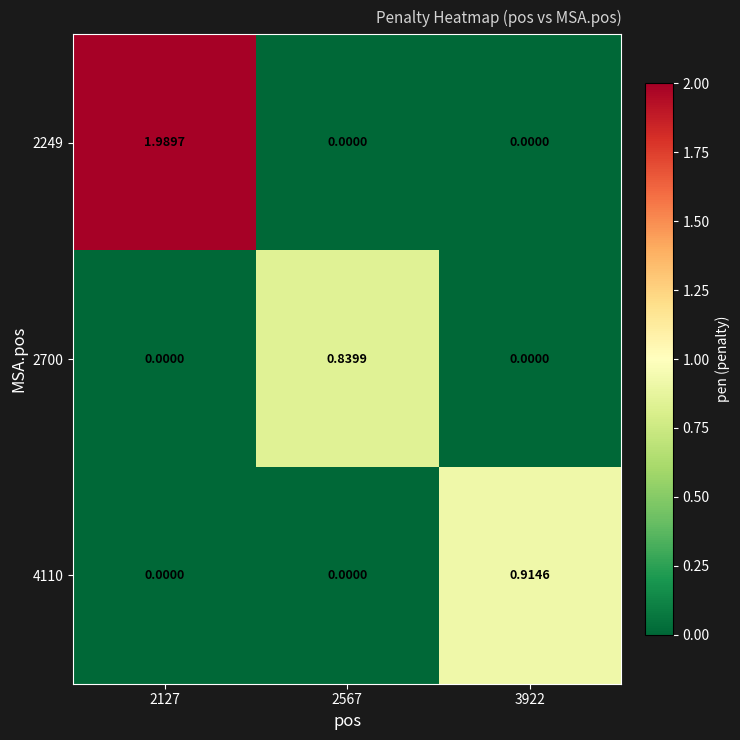

What is the difference between the highest and lowest values at 2127?

2.0